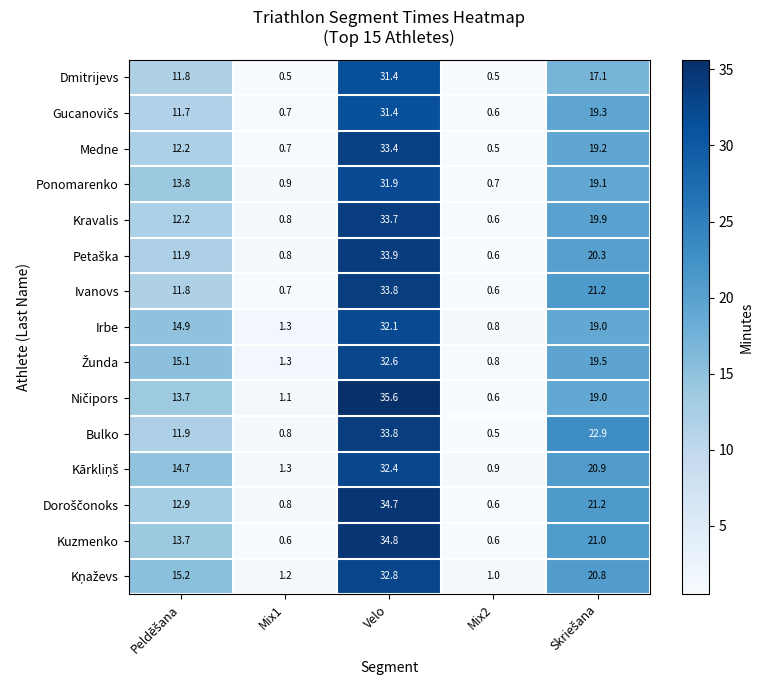

What is the sum of the Irbe values at Velo and Mix2?

32.9